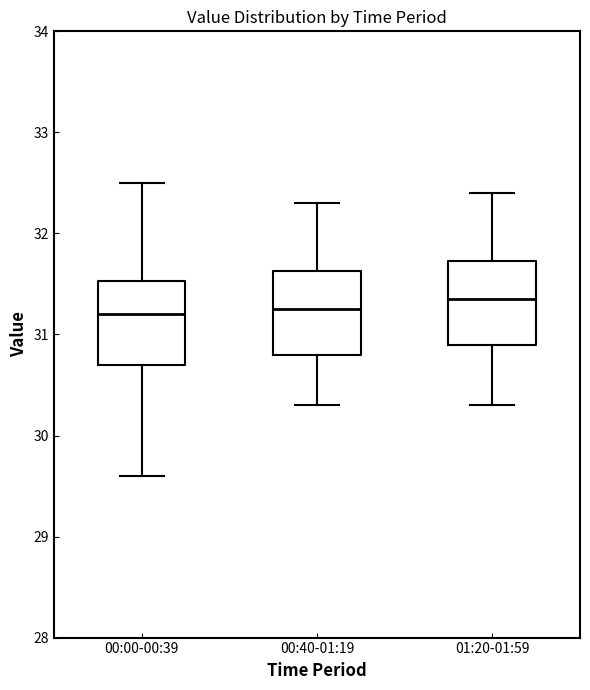

Where does the median line of the box for 01:20-01:59 sit on the y-axis? The values are not printed on the chart, so give them approximately, as read against the axis.

31.4